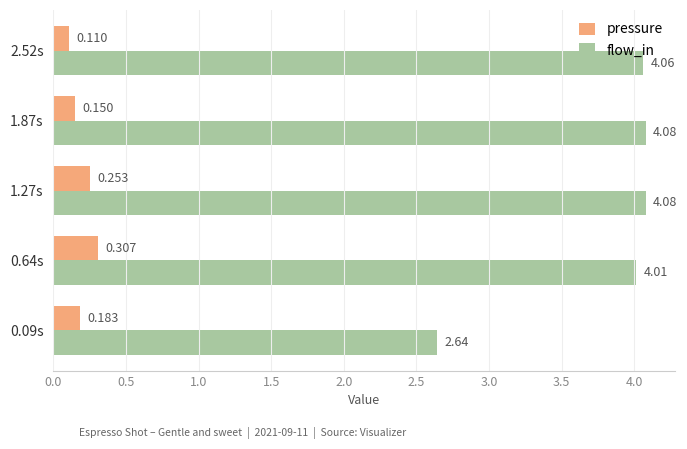

Between 1.27s and 2.52s, which series saw the biggest shift?

pressure